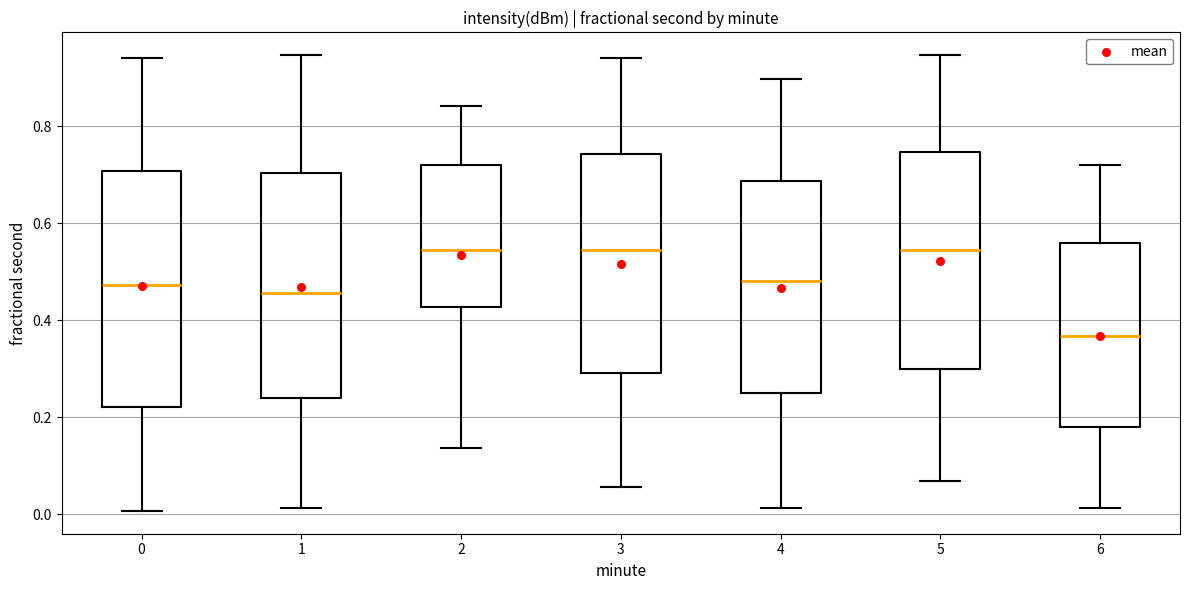

Reading left to right, transcribe this box plot: for each box, give where its median line is, the range the box spans, and where its two whiskers end, as read against the y-axis. The values are not printed on the chart, so give them approximately, as read against the axis.

0: median 0.48, box 0.22 to 0.70, whiskers 0.00 to 0.94
1: median 0.46, box 0.24 to 0.70, whiskers 0.02 to 0.94
2: median 0.54, box 0.42 to 0.72, whiskers 0.14 to 0.84
3: median 0.54, box 0.30 to 0.74, whiskers 0.06 to 0.94
4: median 0.48, box 0.24 to 0.68, whiskers 0.02 to 0.90
5: median 0.54, box 0.30 to 0.74, whiskers 0.06 to 0.94
6: median 0.36, box 0.18 to 0.56, whiskers 0.02 to 0.72